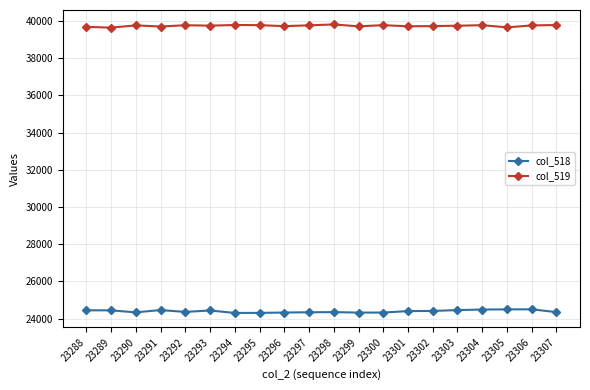

What are all the series names shown in the legend?

col_518, col_519